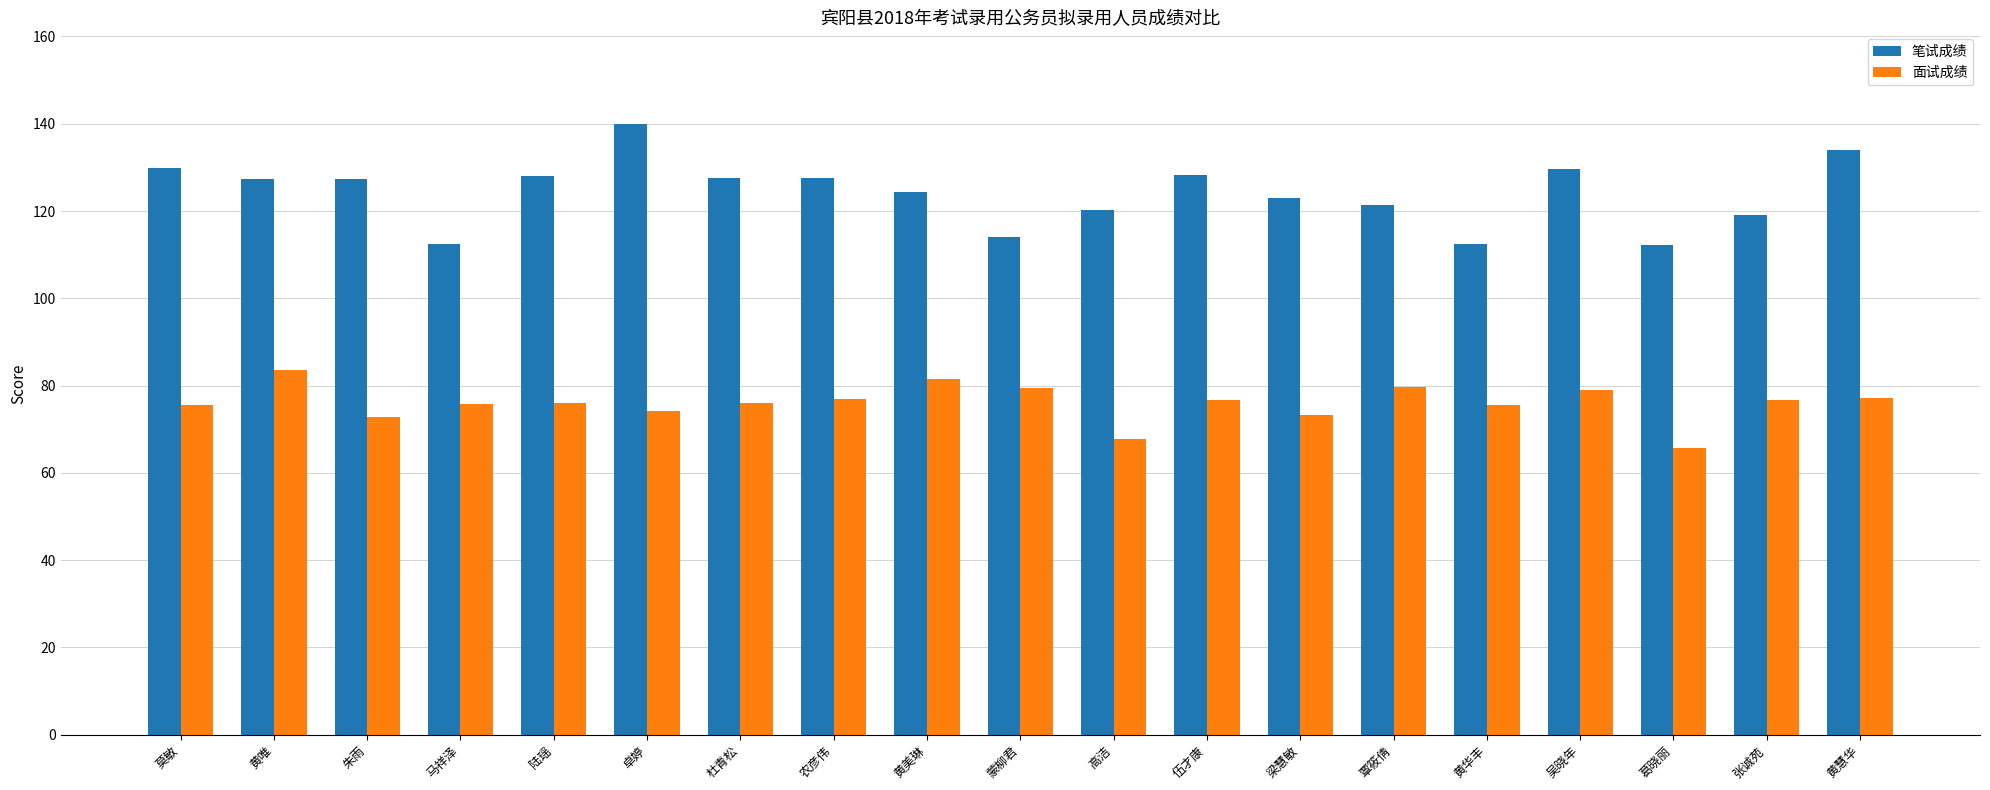

List the series in order of their overall mean, highest first.

笔试成绩, 面试成绩